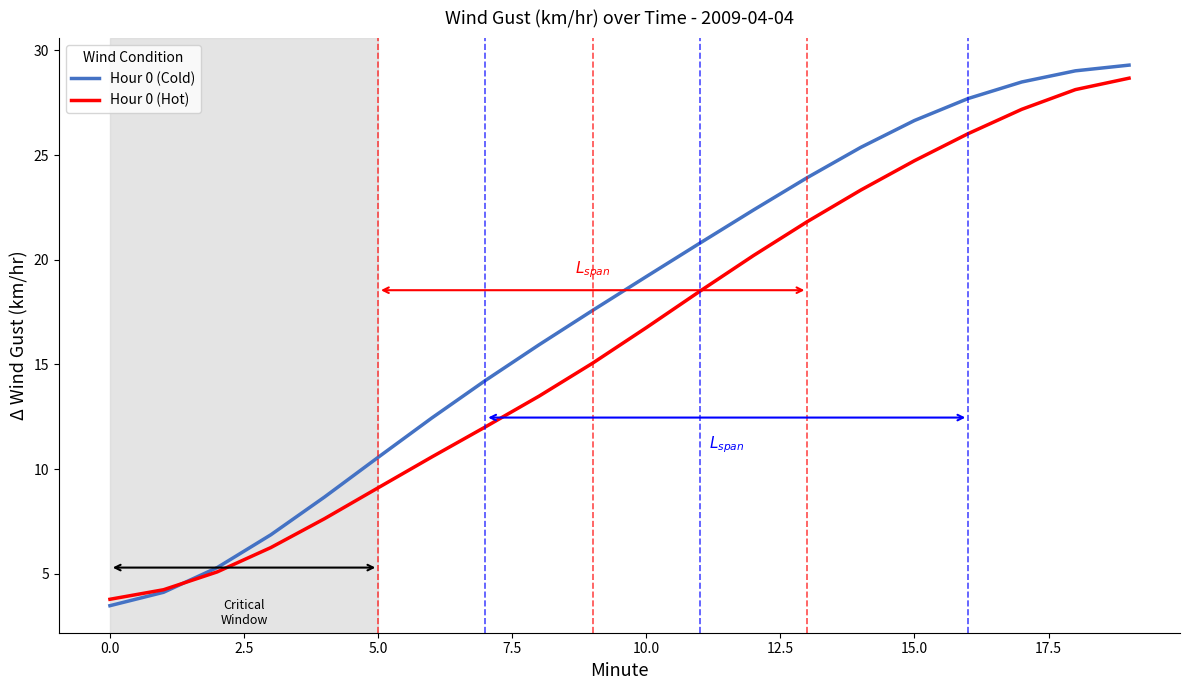

What is the minimum value shown in the chart?

3.5